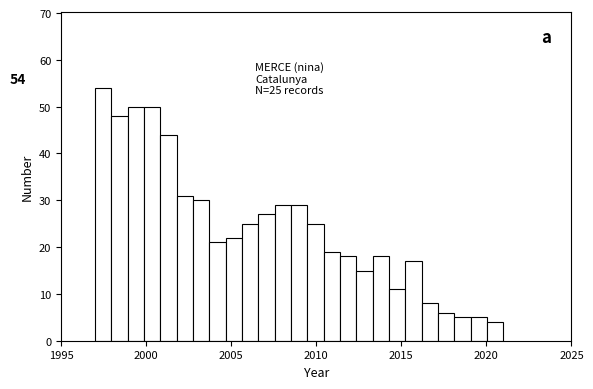

Around what value on the x-axis is the tallest bar? Give the approximate position of its centre, as read against the axis.

1997.5